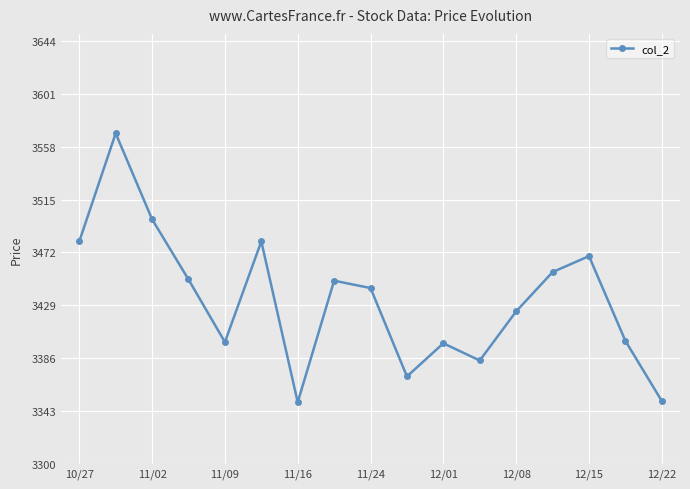

Count the number of data series in this chart.

1